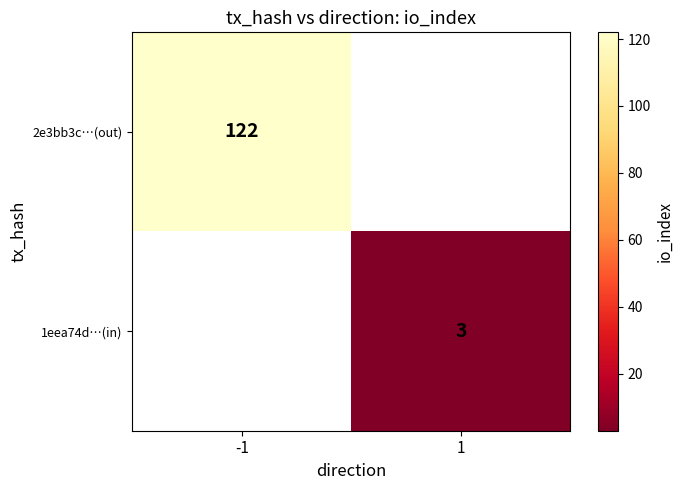

The 1eea74d…(in) series shows 5 at 1. True or false?

False